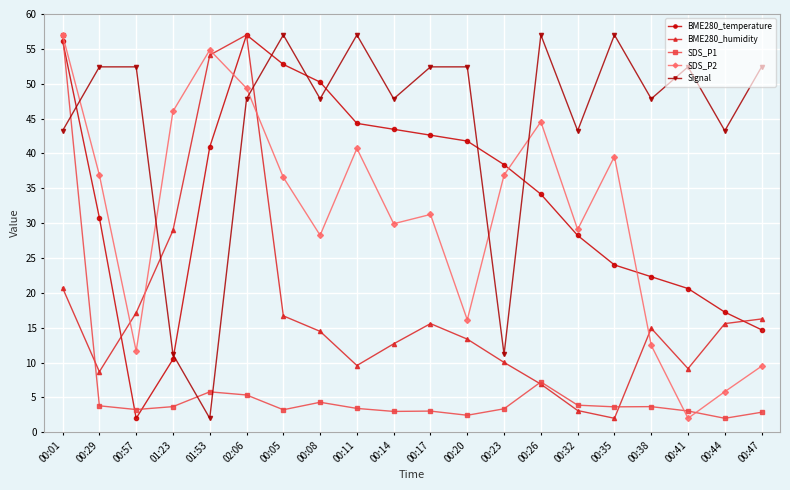

Where is the first local maximum for SDS_P2?

01:53